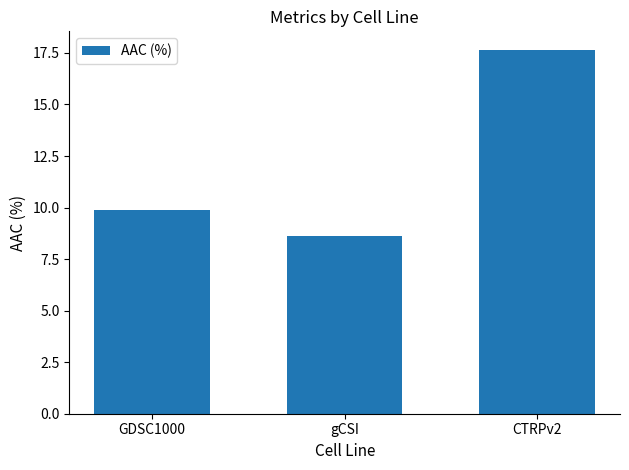

Reading left to right, list all the values displayed in this chart.

GDSC1000=9.9	gCSI=8.6	CTRPv2=17.7